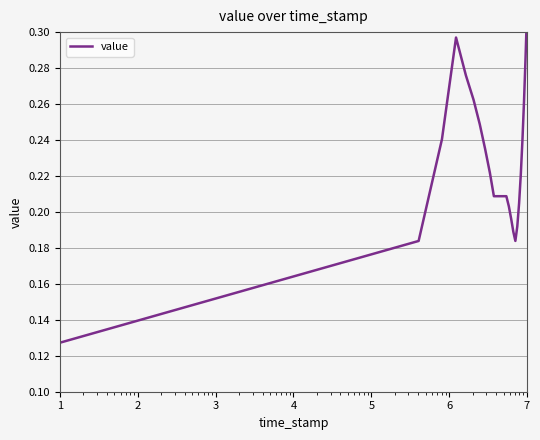

Is this an area chart (filled region under the line)?

No